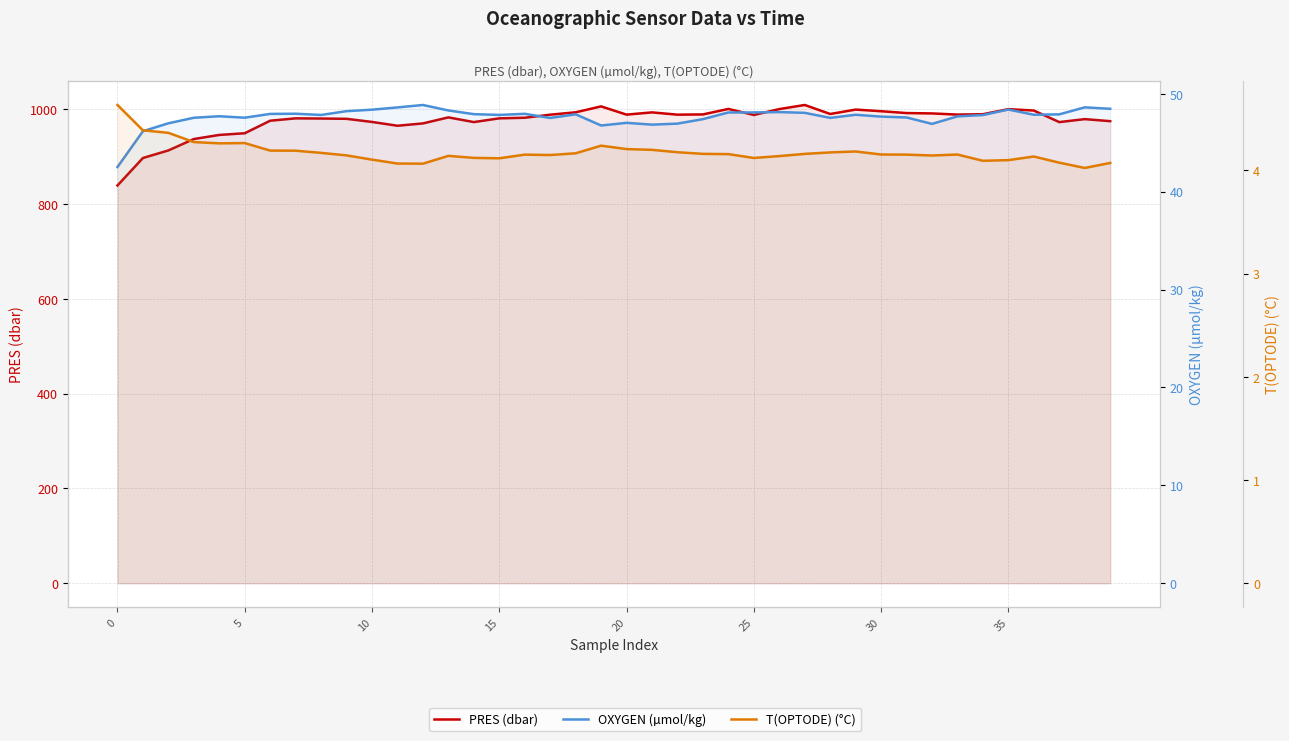

How many data points in OXYGEN (µmol/kg) are above 47?

33